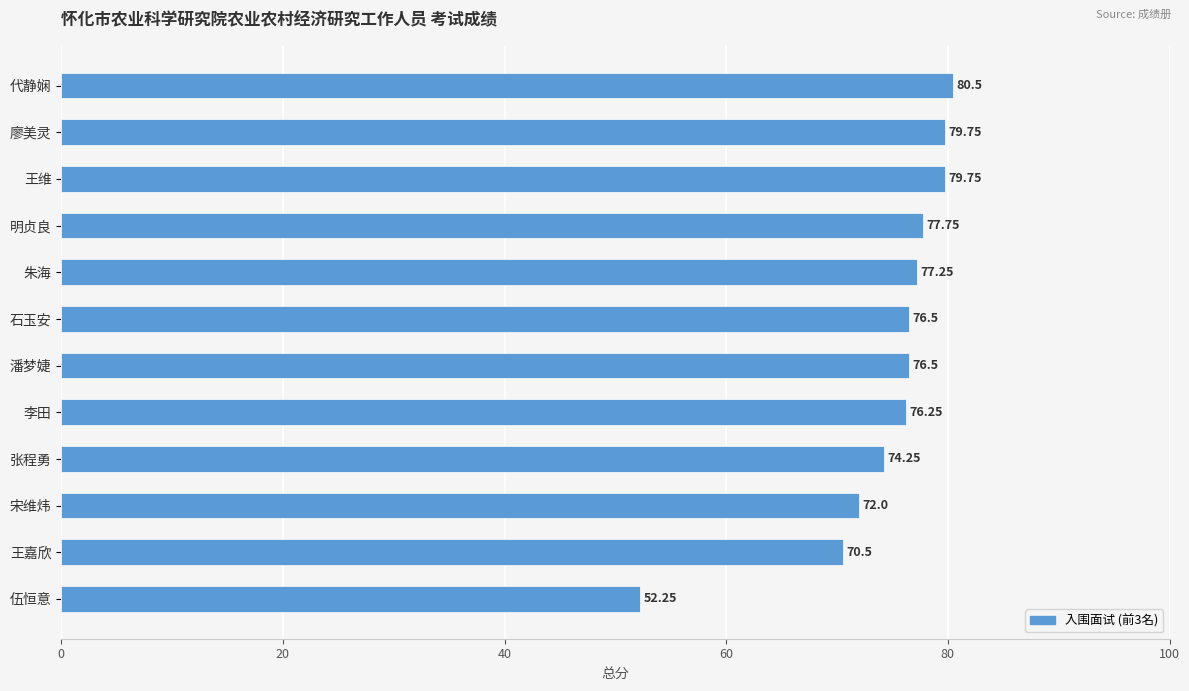

What is the label of the 4th bar from the bottom?

张程勇